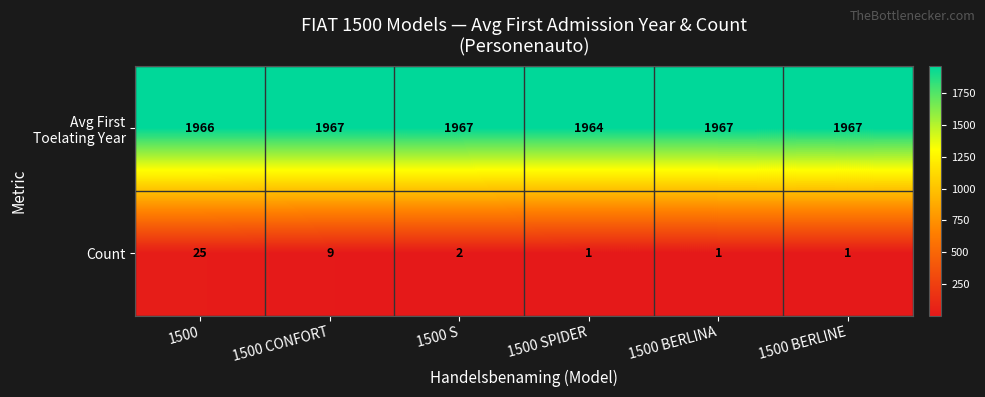

What is the difference between the maximum and minimum values in the Count series?

24